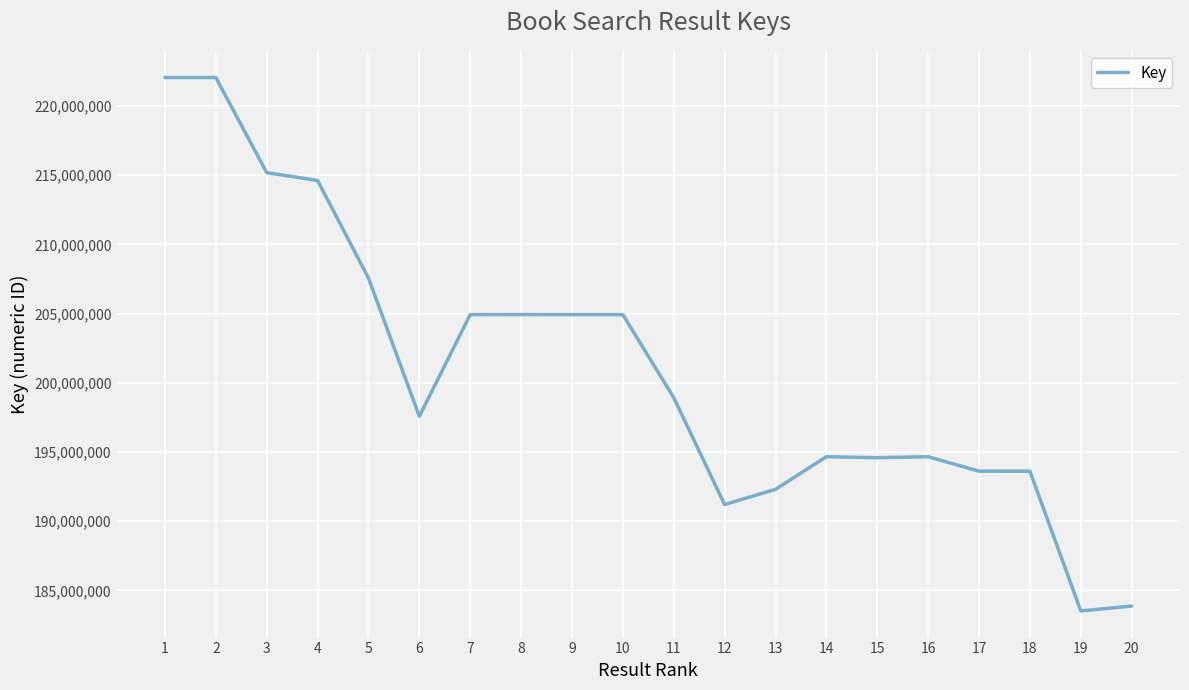

What is the sum of the values at 20 and 3?

399064718